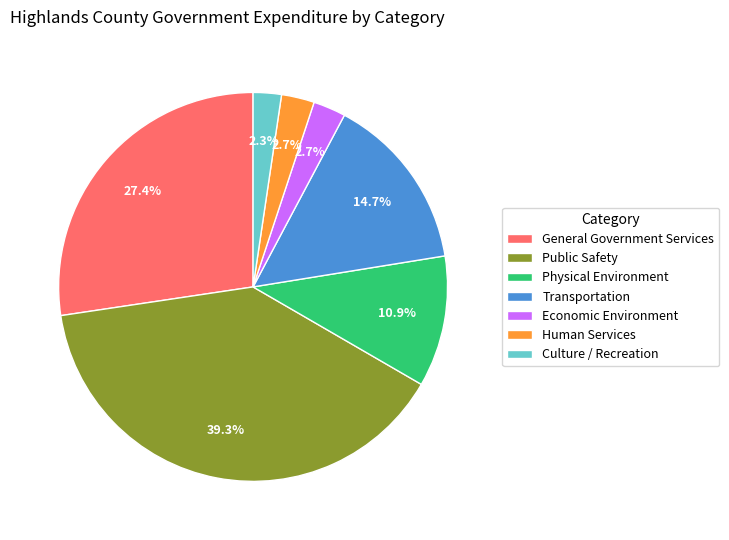

What is the largest slice in the pie chart?

Public Safety